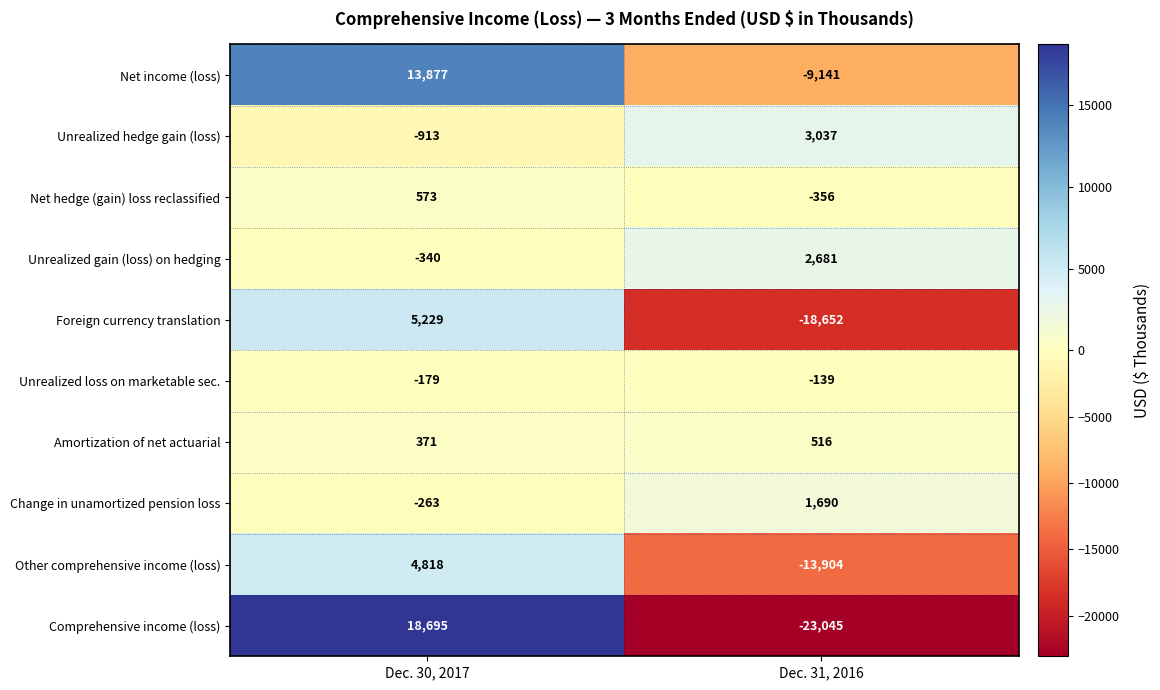

Which series has the largest range (max minus min)?

Comprehensive income (loss)